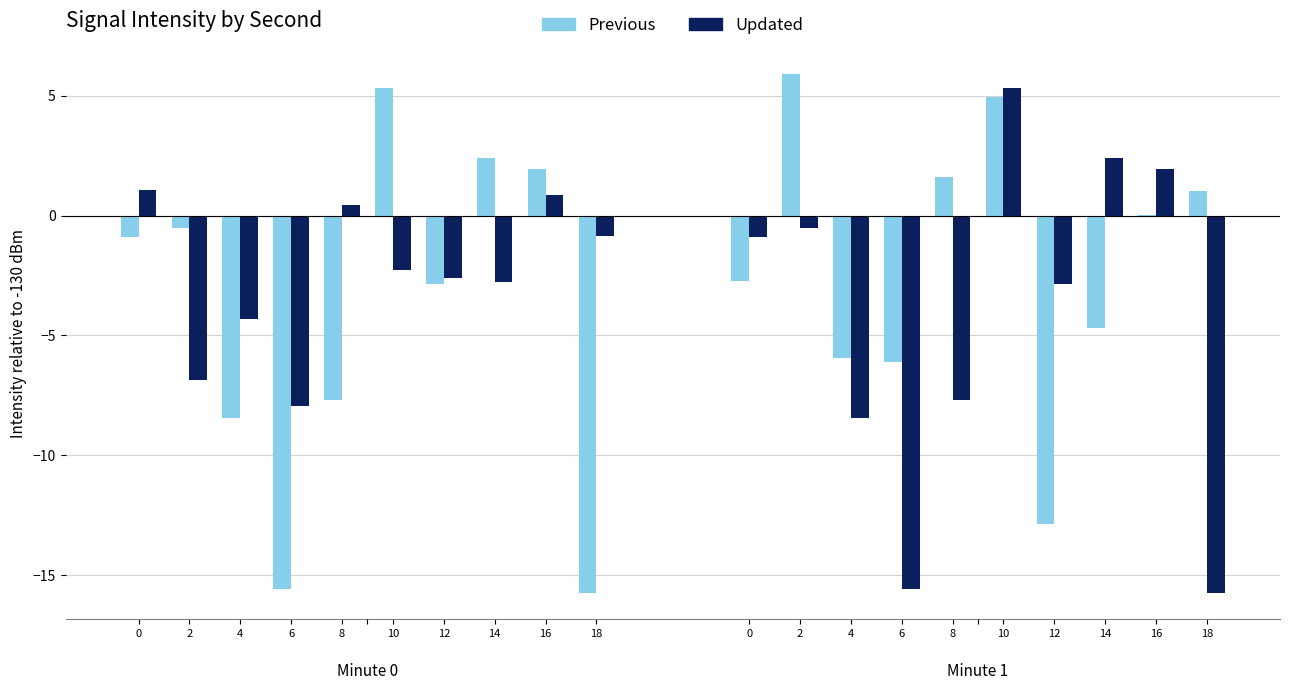

How many groups of bars are there?

20